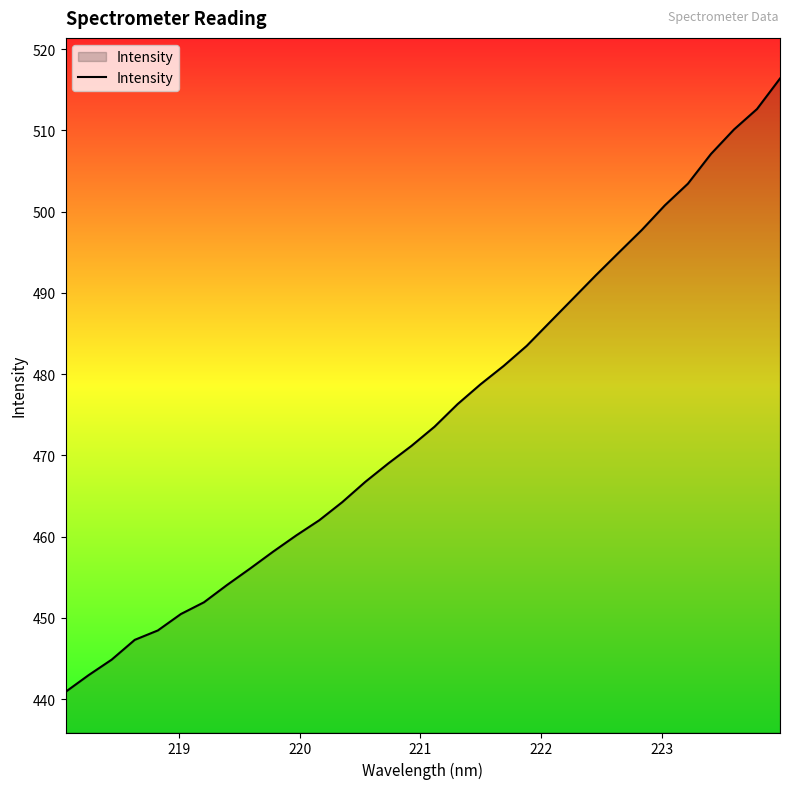

What is the difference between the maximum and minimum values?

75.5